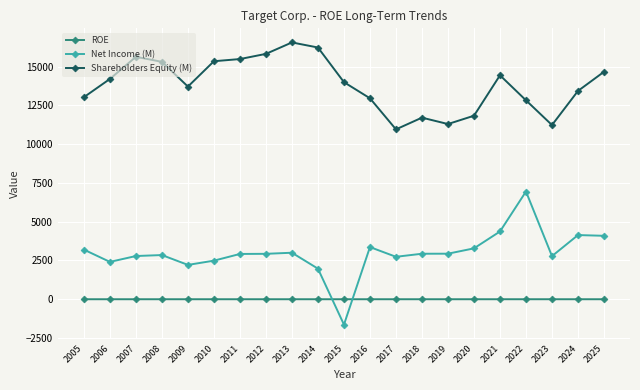

At 2008, list the series in order from largest to smallest.

Shareholders Equity (M), Net Income (M), ROE